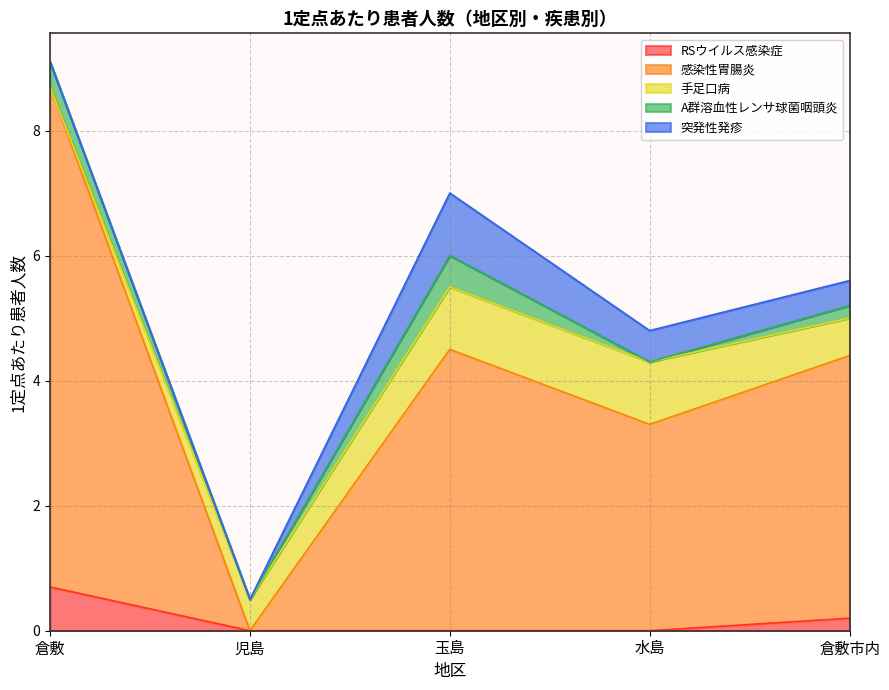

Reading right to left, what are all the values shown in this chart?

RSウイルス感染症: 倉敷市内=0.2	水島=0.0	玉島=0.0	児島=0.0	倉敷=0.7
感染性胃腸炎: 倉敷市内=4.2	水島=3.3	玉島=4.5	児島=0.0	倉敷=8.0
手足口病: 倉敷市内=0.6	水島=1.0	玉島=1.0	児島=0.5	倉敷=0.0
A群溶血性レンサ球菌咽頭炎: 倉敷市内=0.2	水島=0.0	玉島=0.5	児島=0.0	倉敷=0.4
突発性発疹: 倉敷市内=0.4	水島=0.5	玉島=1.0	児島=0.0	倉敷=0.0